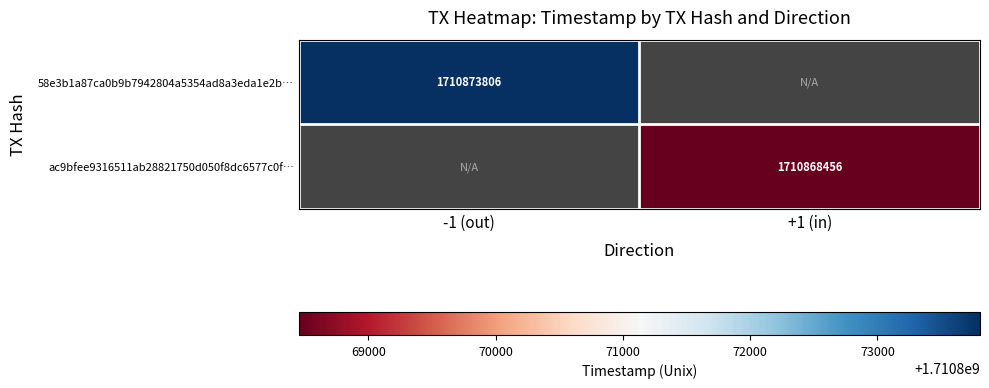

Is it true that 58e3b1a87ca0b9b7942804a5354ad8a3eda1e2b… equals 1710873806 at -1 (out)?

True